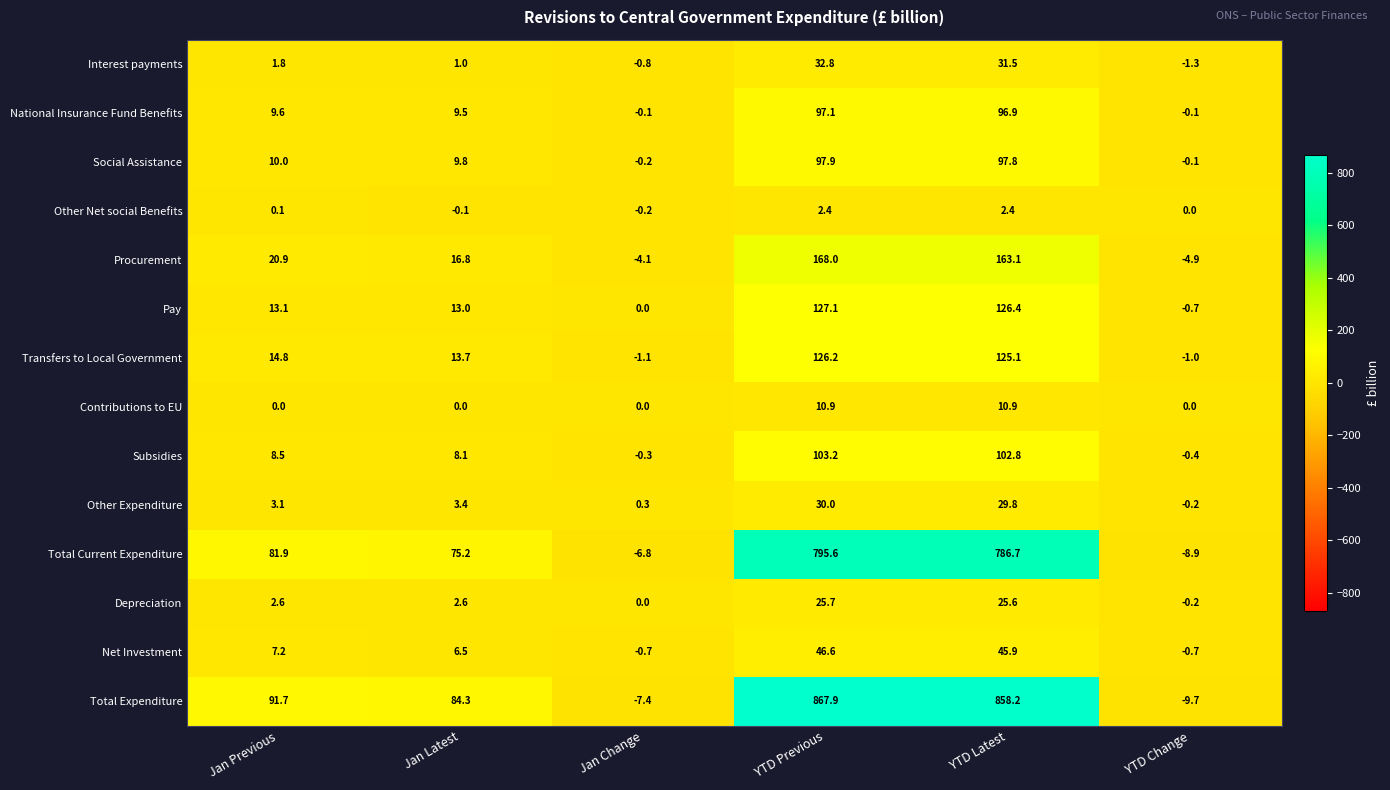

At YTD Latest, list the series in order from largest to smallest.

Total Expenditure, Total Current Expenditure, Procurement, Pay, Transfers to Local Government, Subsidies, Social Assistance, National Insurance Fund Benefits, Net Investment, Interest payments, Other Expenditure, Depreciation, Contributions to EU, Other Net social Benefits